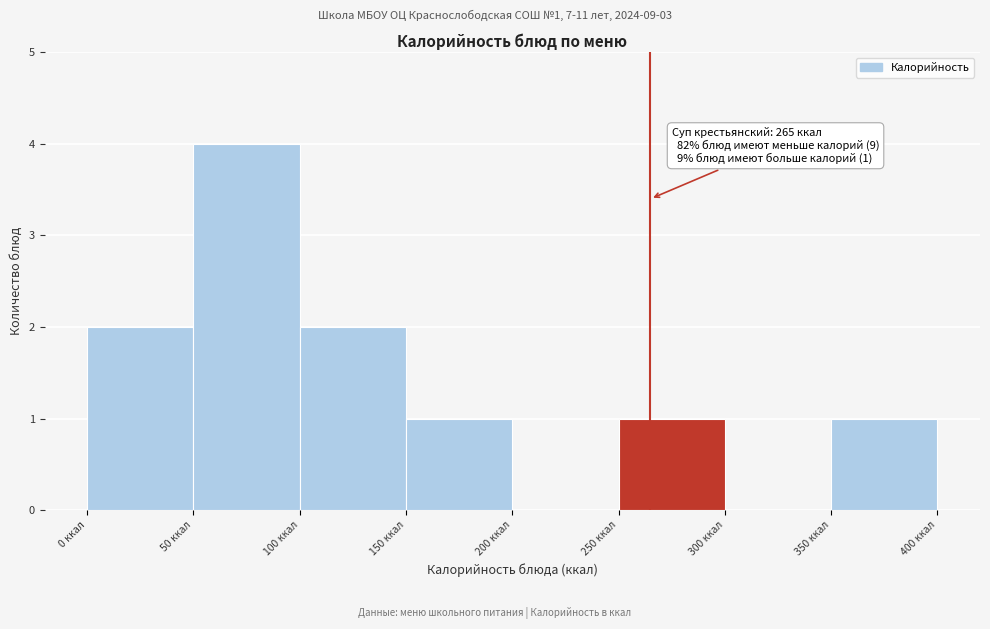

Which range on the x-axis has the tallest bar?

50 to 100